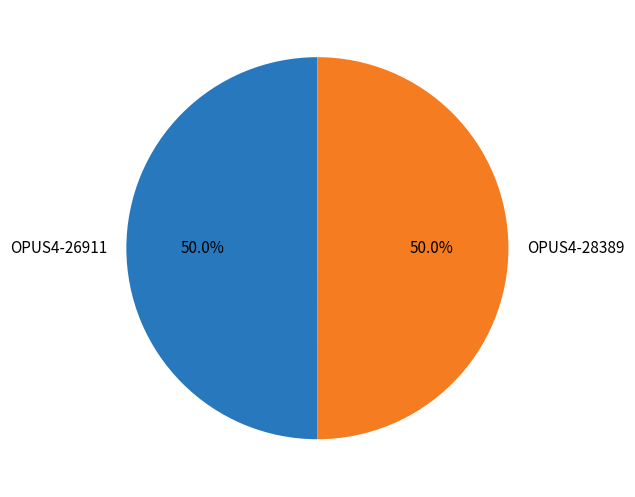

How many slices are in this pie chart?

2